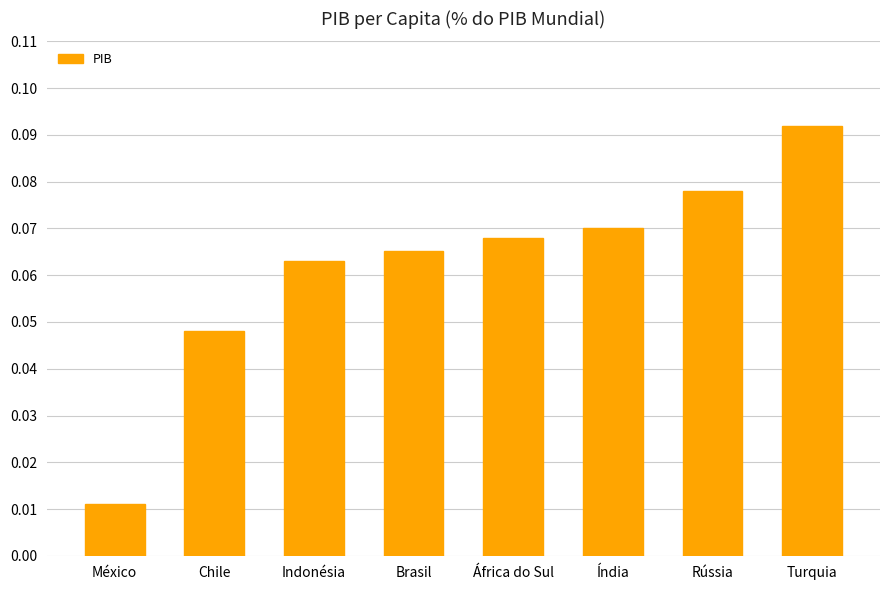

What position from the left is Chile?

2